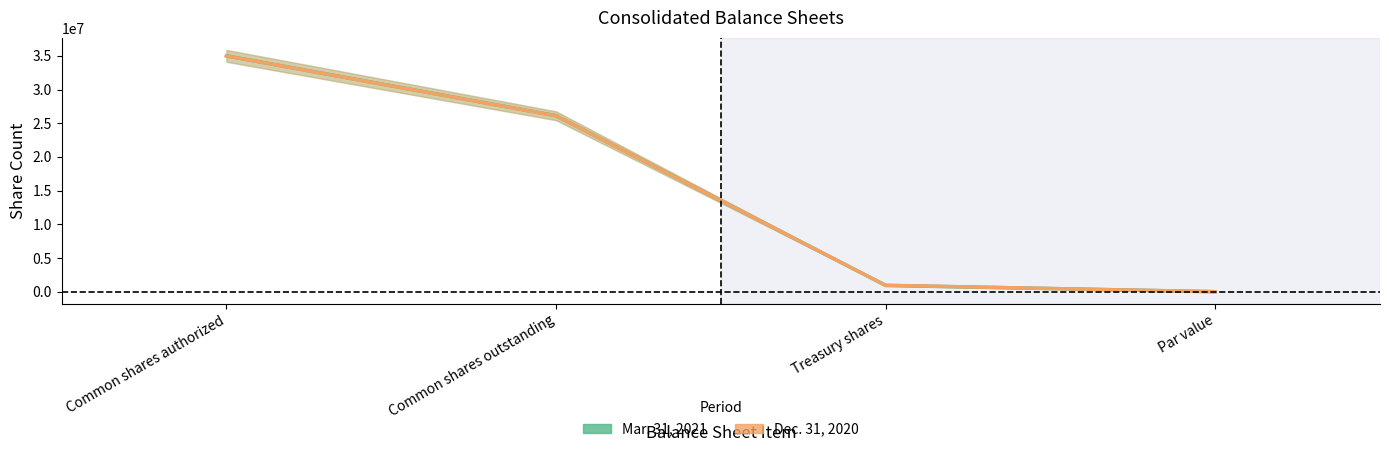

Is it true that Dec. 31, 2020 equals 35000000 at Common shares authorized?

True